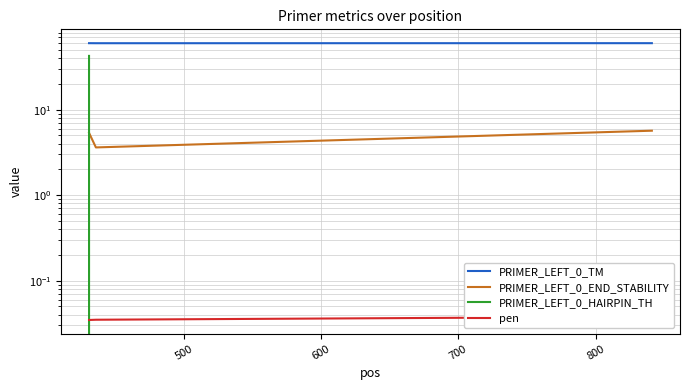

Does the chart display data point markers on the line(s)?

No